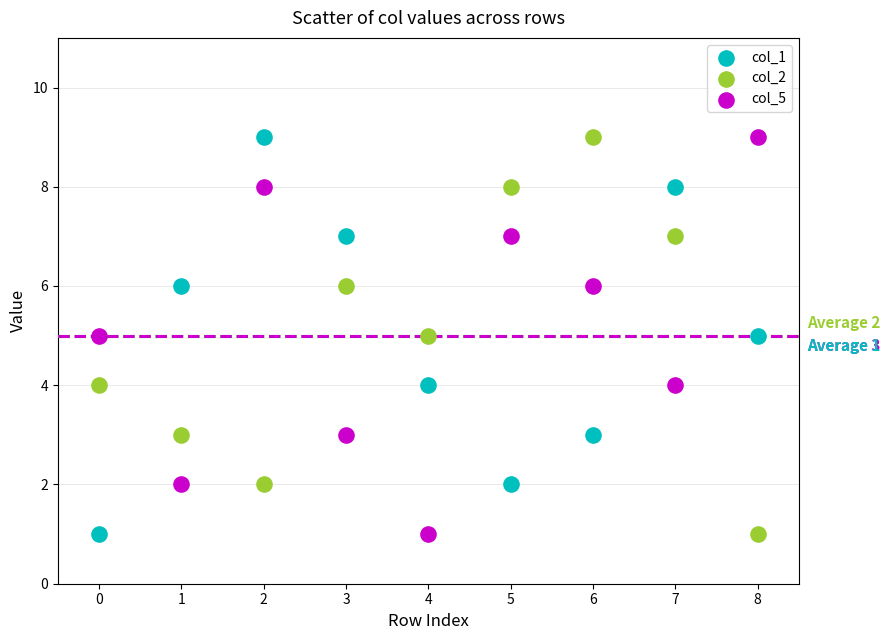

What are all the series names shown in the legend?

col_1, col_2, col_5